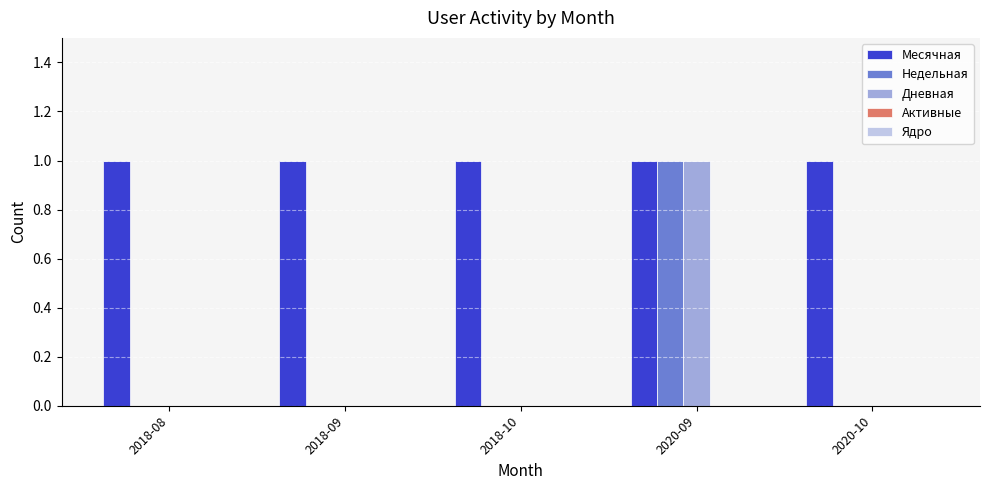

At which label does Дневная reach its peak?

2020-09